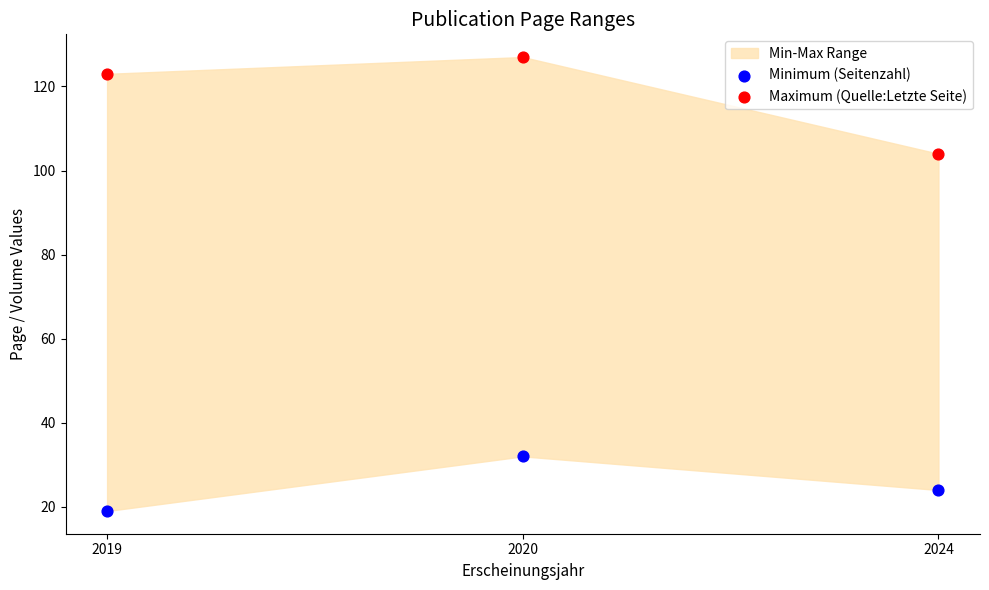

Which series has the widest spread of Y values?

Maximum (Quelle:Letzte Seite)